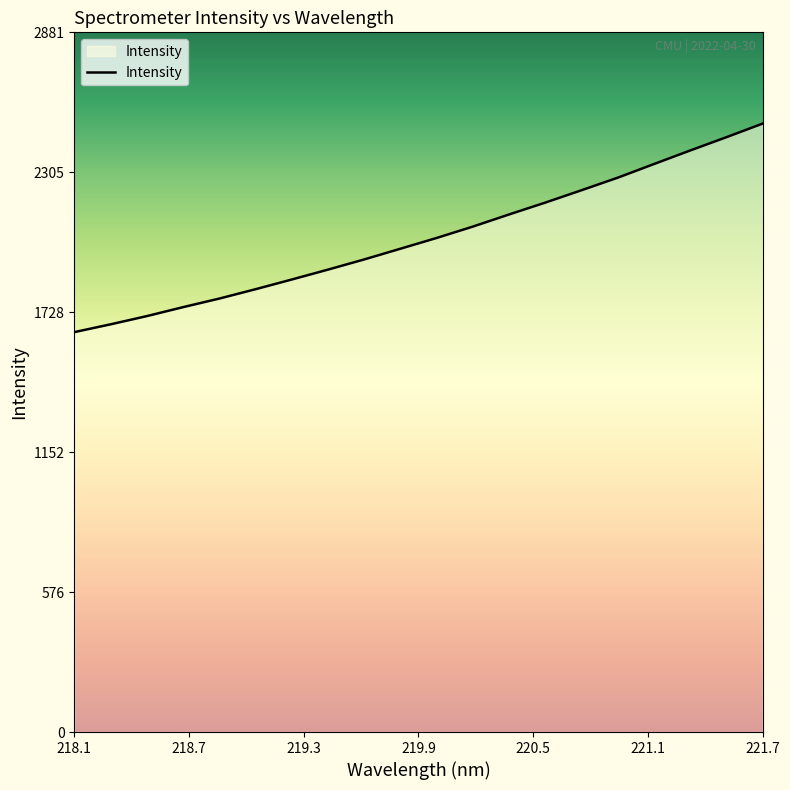

What is the smallest value displayed?

1647.0